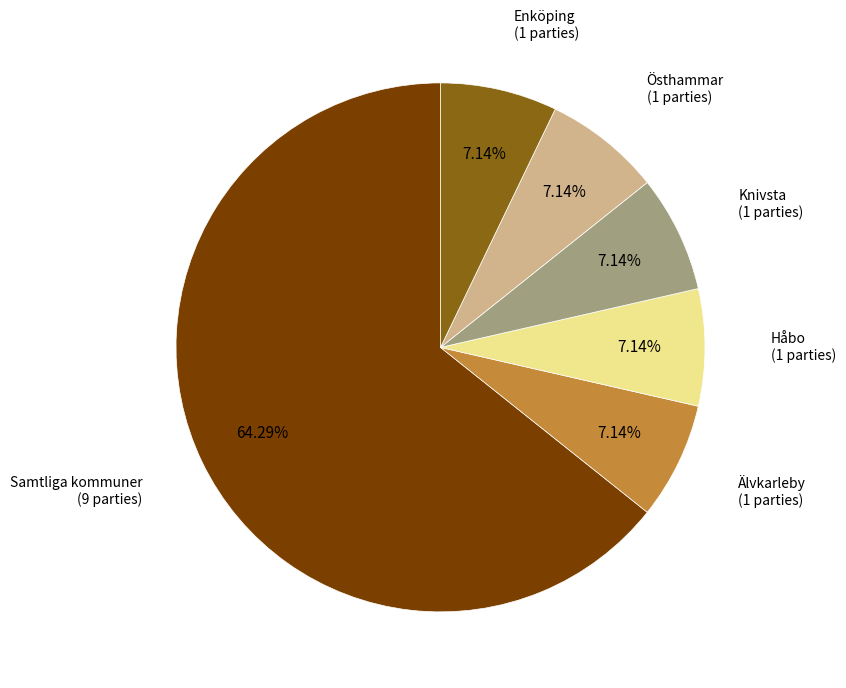

Is there a majority slice in this chart?

Yes